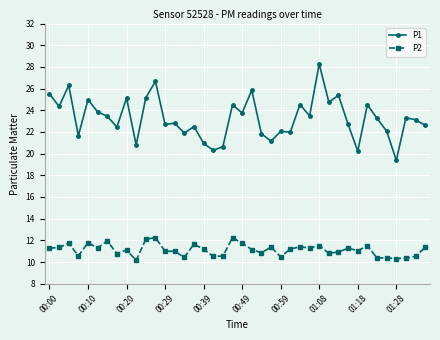

How many series are shown in this chart?

2